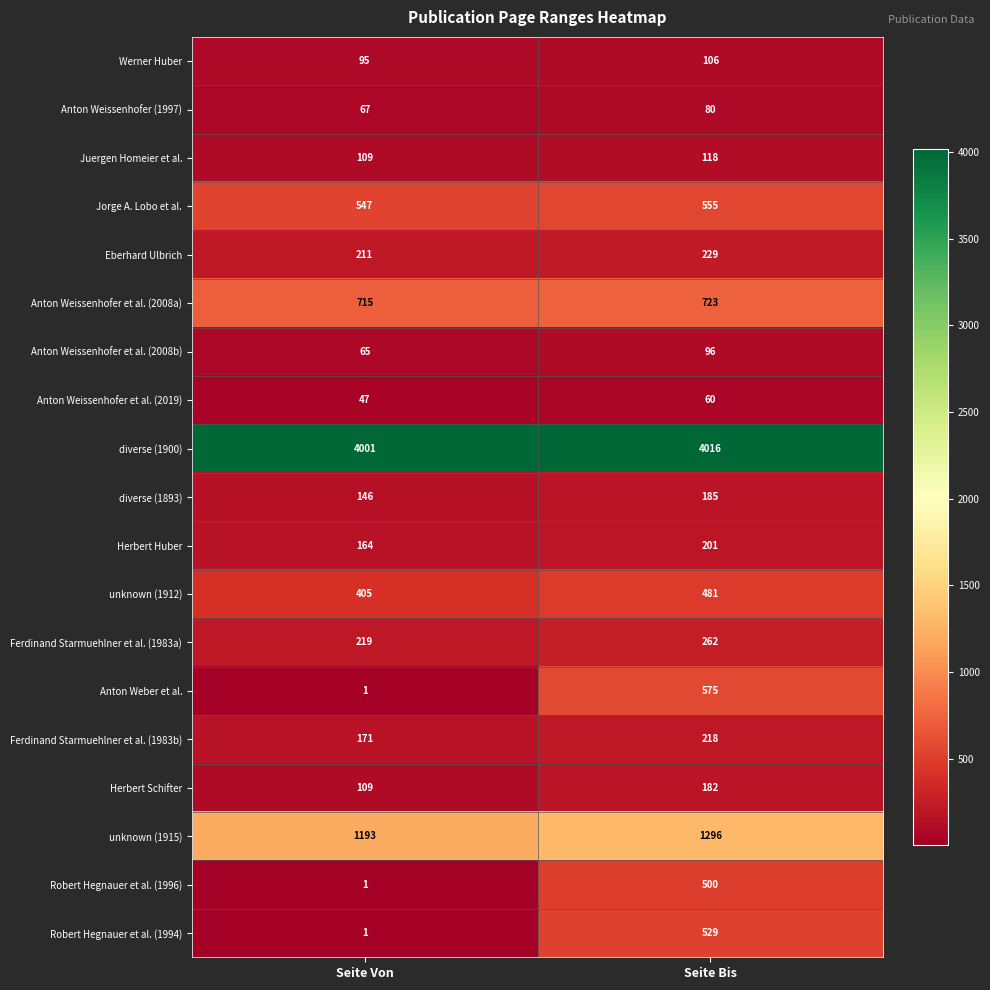

What is the spread (max minus min) of values at Seite Bis?

3956